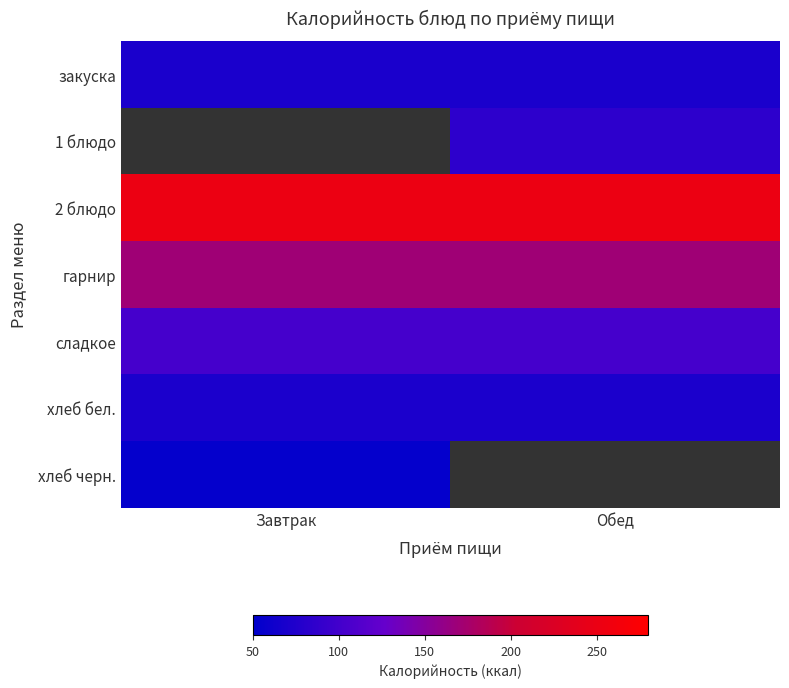

What is the lowest value of the закуска series?

70.4